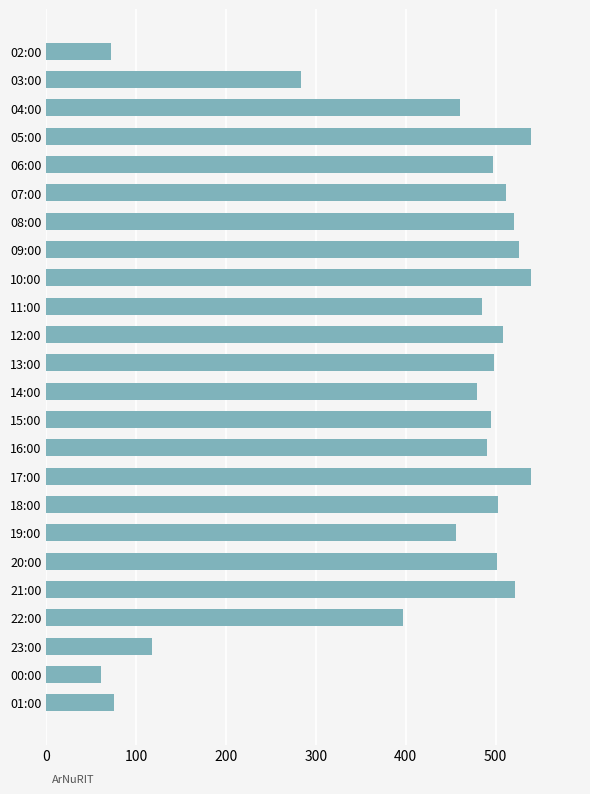

What is the minimum value shown in the chart?

61